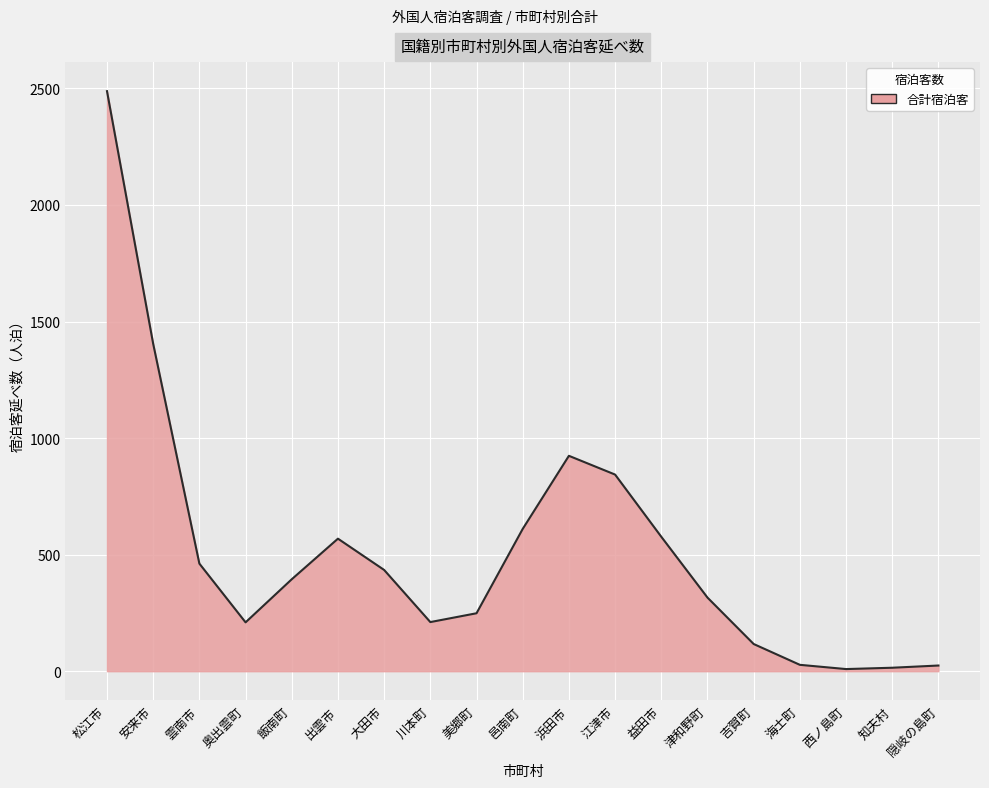

Which has a higher value, 江津市 or 吉賀町?

江津市